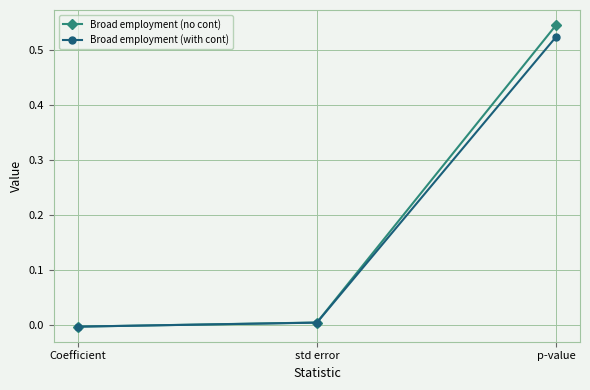

The Broad employment (no cont) series shows -0.0 at Coefficient. True or false?

True